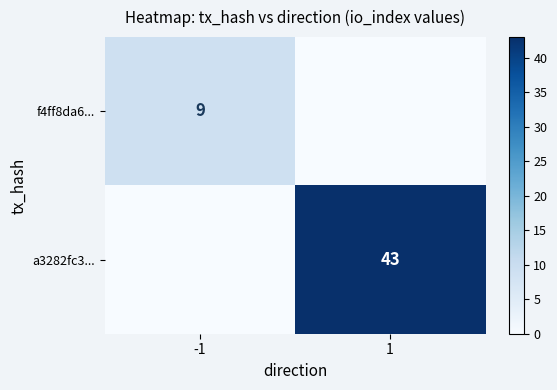

What is the difference between the highest and lowest values at 1?

43